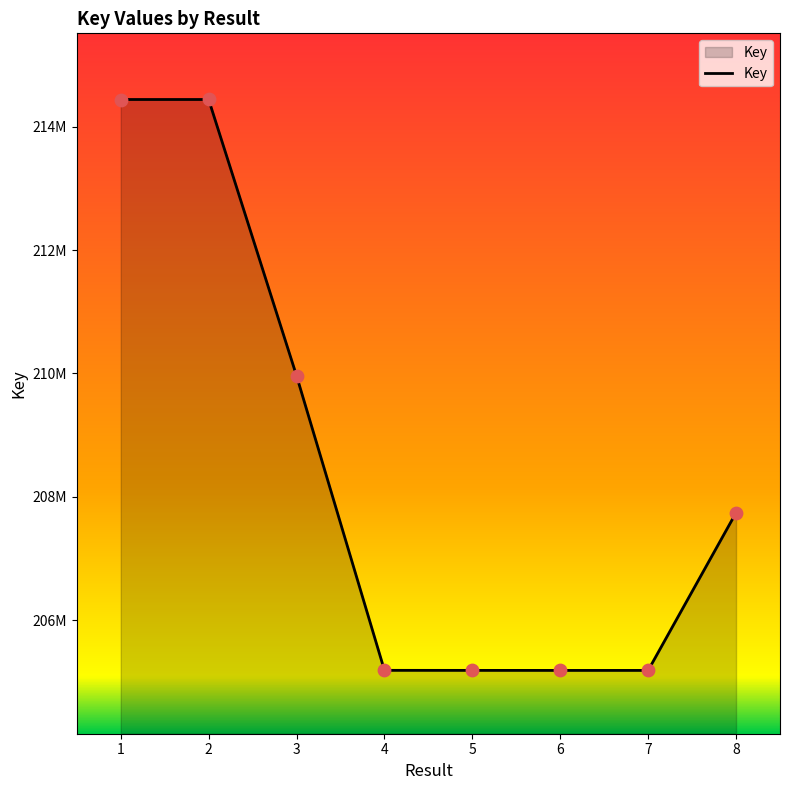

Which has a higher value, 7 or 4?

4